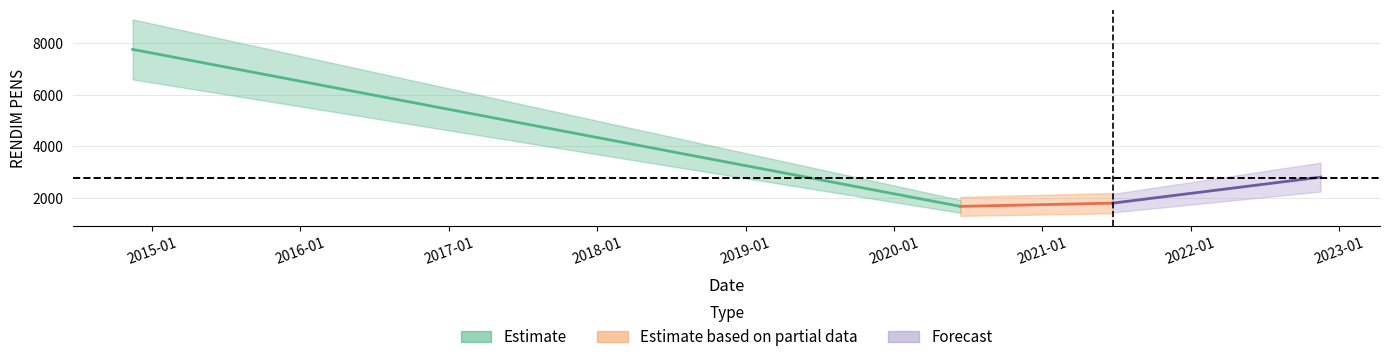

What is the change in value from 2021-06-23 to 2022-11-17?

+1010.9